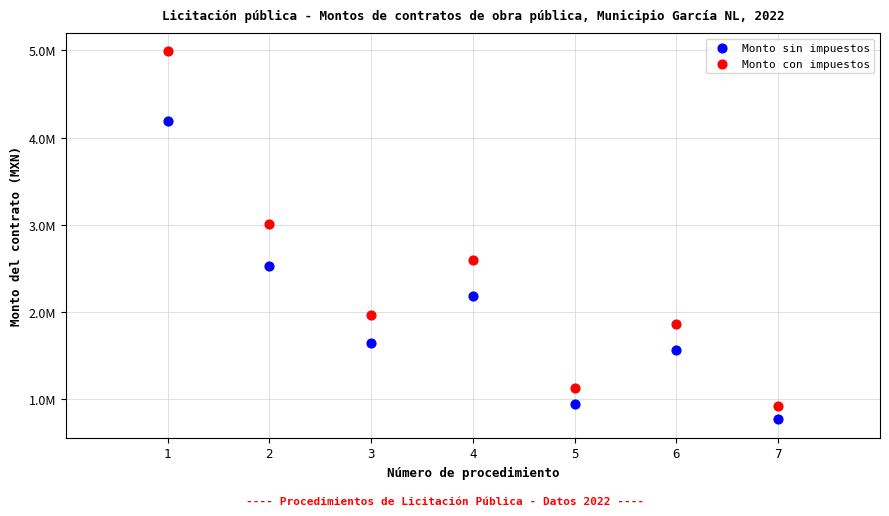

What are all the series names shown in the legend?

Monto sin impuestos, Monto con impuestos